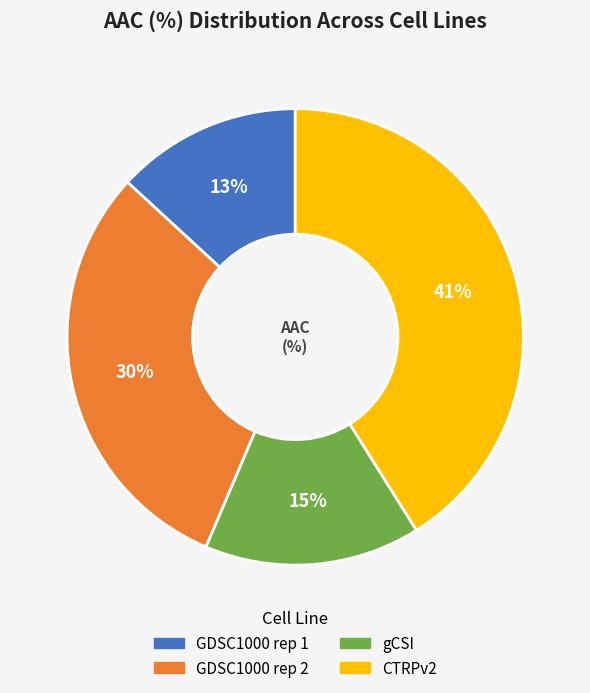

Is there a majority slice in this chart?

No